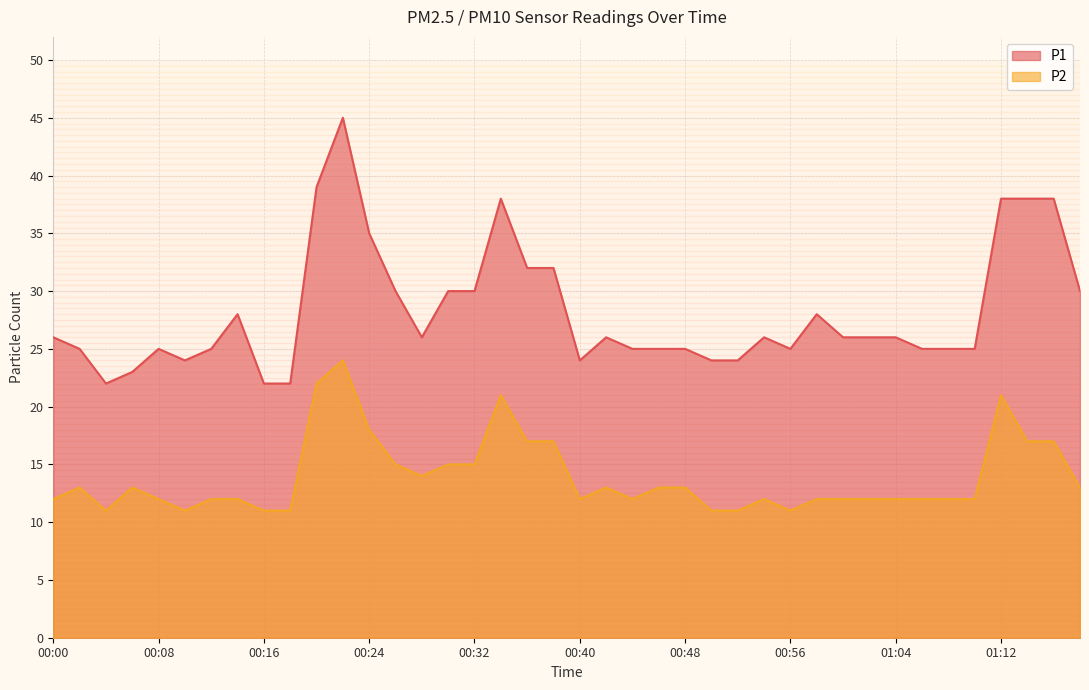

Read the P1 value at 01:00.

26